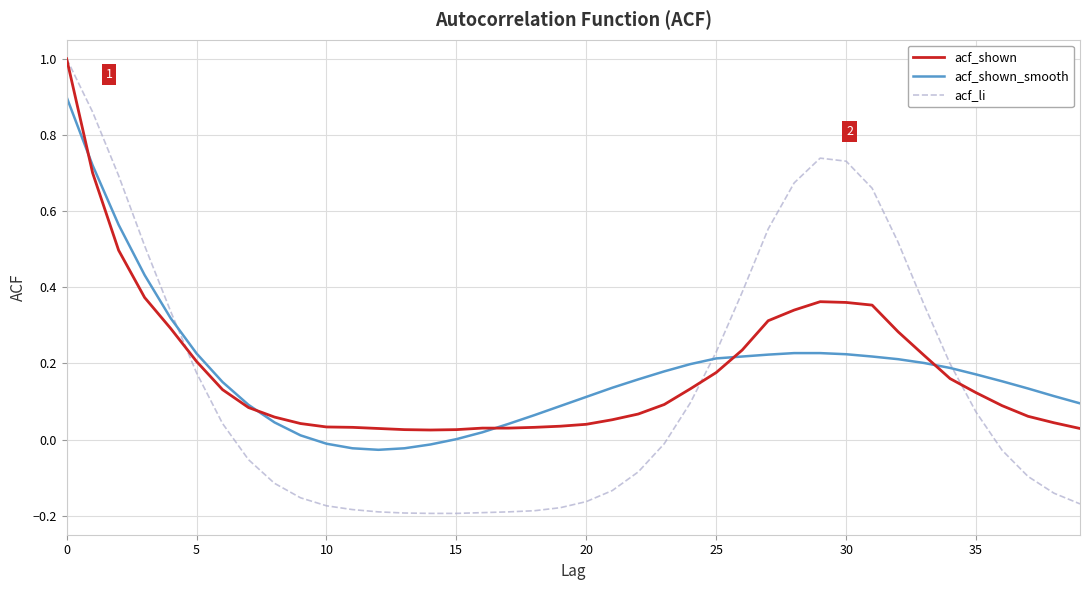

Which series has the widest spread of values?

acf_li